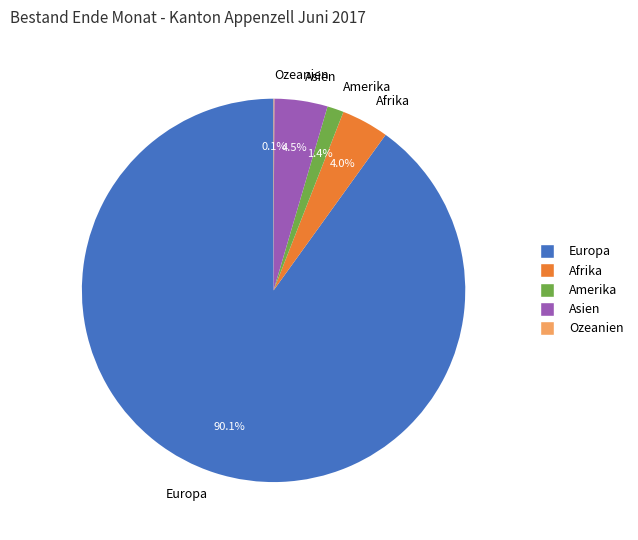

Approximately how many times larger is the value at Asien compared to Afrika?

1.1